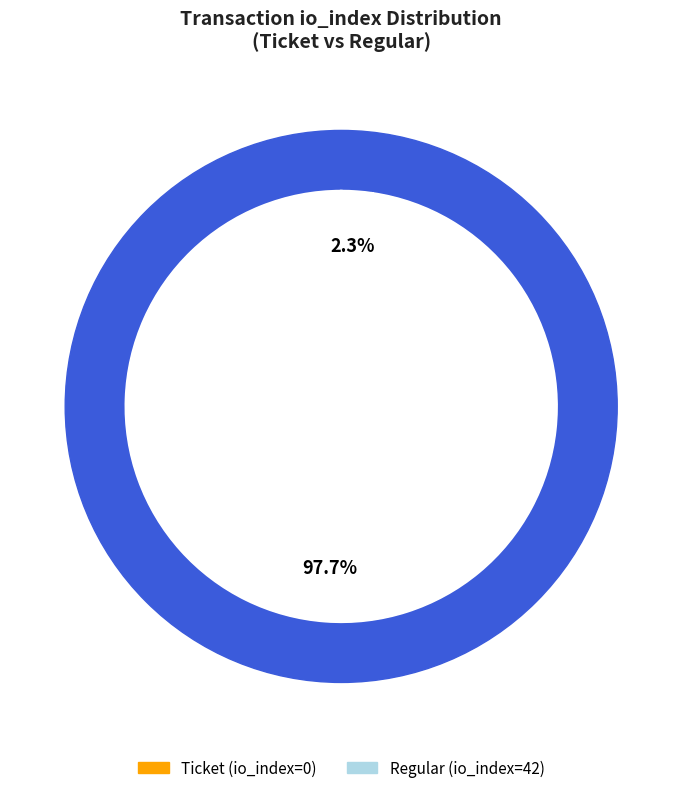

What is the majority slice?

Regular (io_index=42)